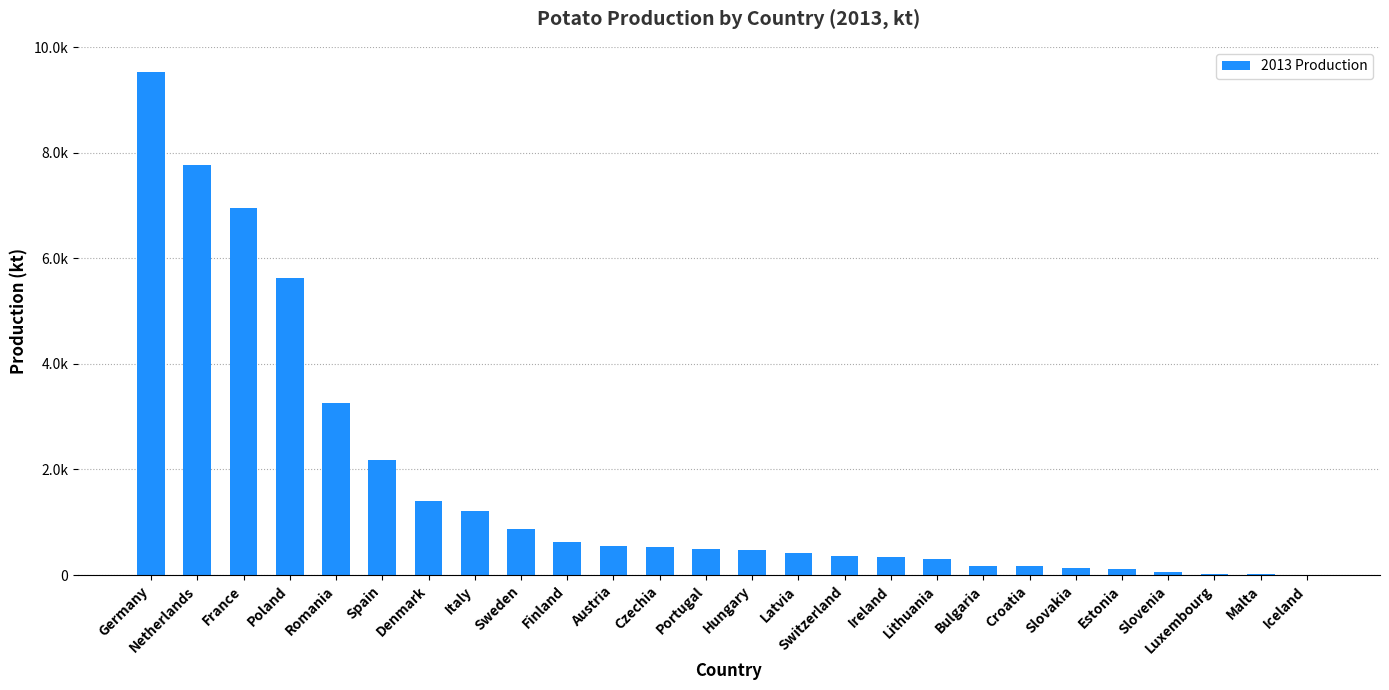

Are the bars horizontal?

No